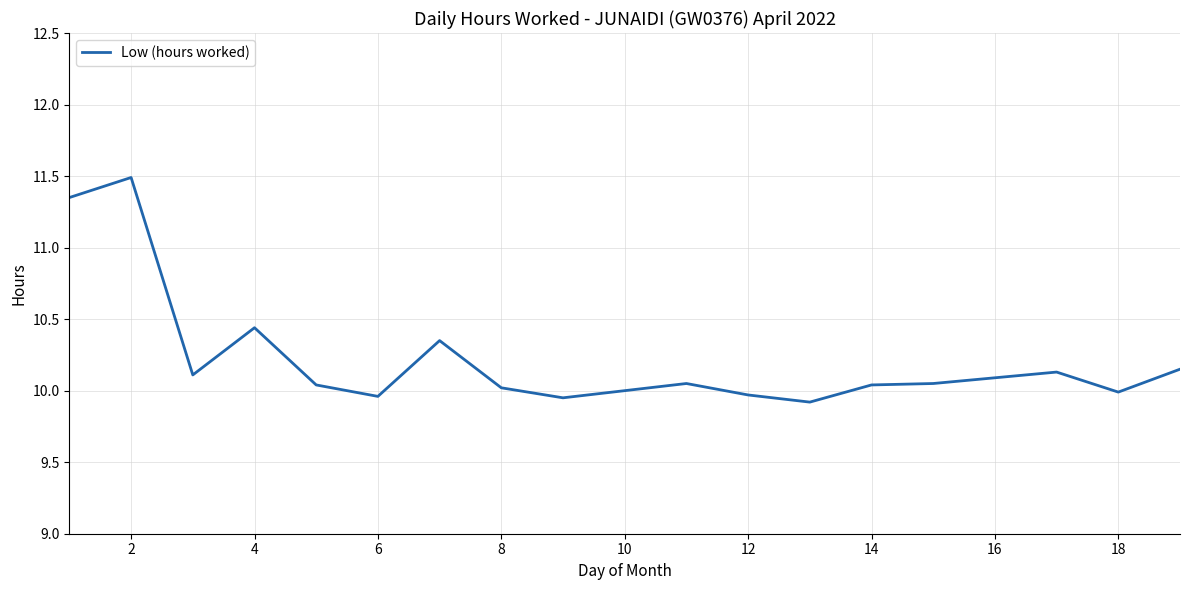

What is the difference between the maximum and minimum values?

1.6